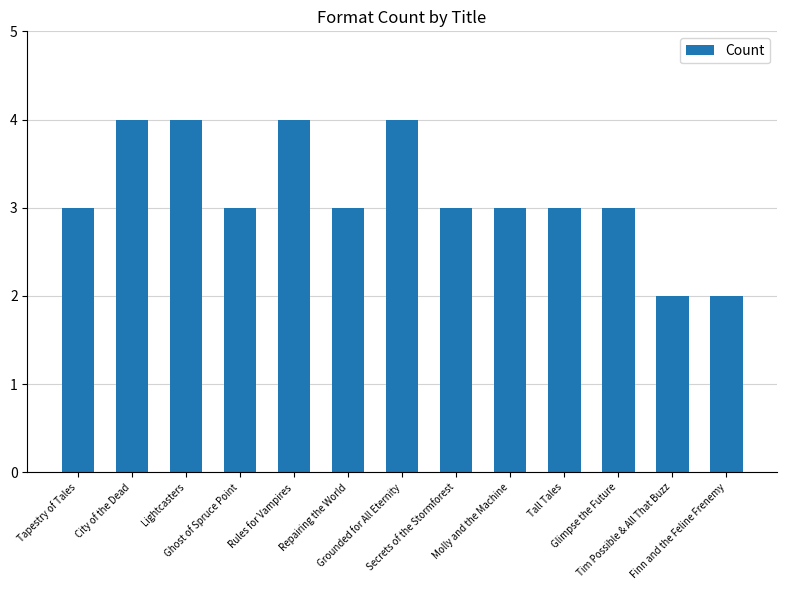

How many data points does each series have?

13